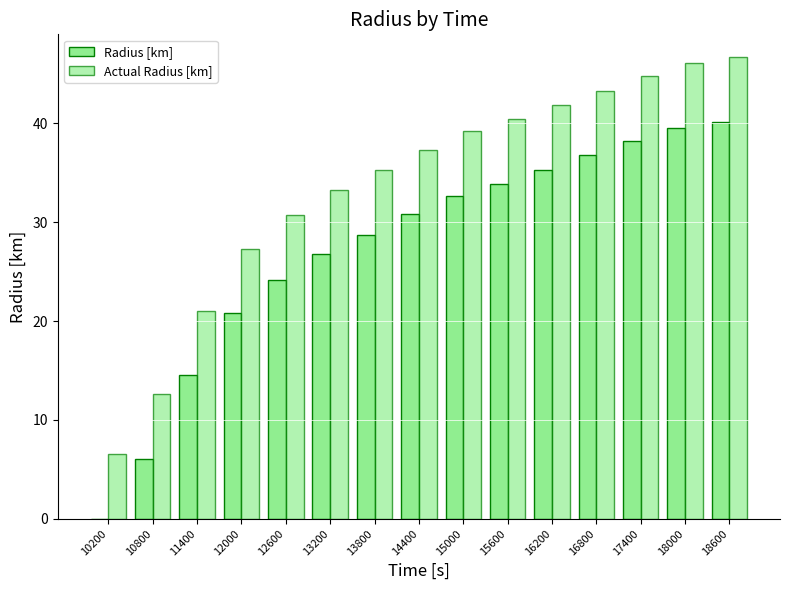

Reading left to right, what are all the values shown in this chart?

Radius [km]: 0.0	6.1	14.5	20.8	24.2	26.8	28.7	30.8	32.7	33.9	35.3	36.8	38.2	39.5	40.1
Actual Radius [km]: 6.5	12.7	21.1	27.3	30.7	33.3	35.3	37.4	39.2	40.5	41.8	43.3	44.8	46.1	46.7